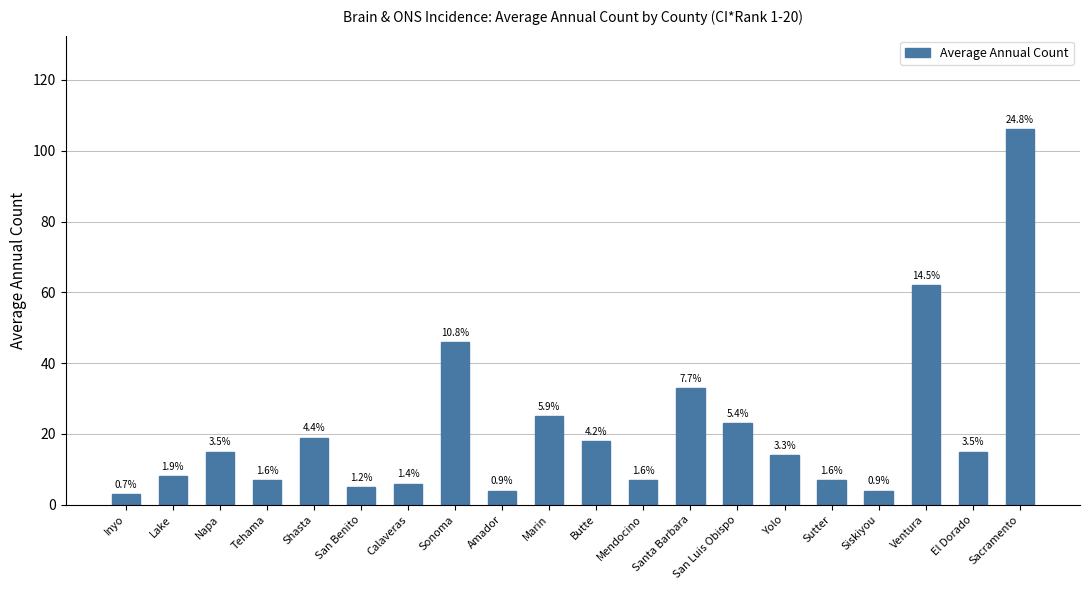

Which has a higher value, Napa or Santa Barbara?

Santa Barbara